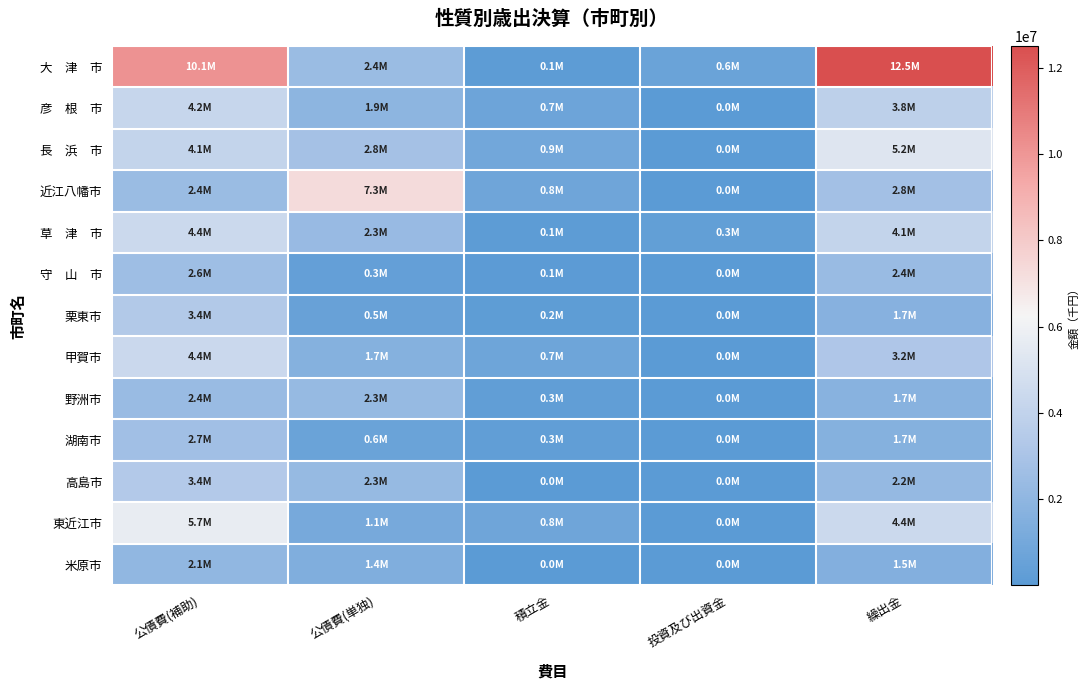

At how many categories does at least one series exceed 8622711?

2